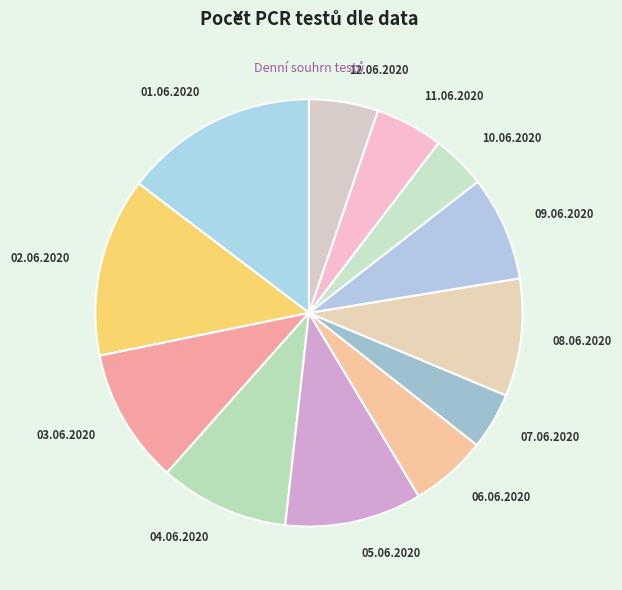

How many segments does this pie chart have?

12